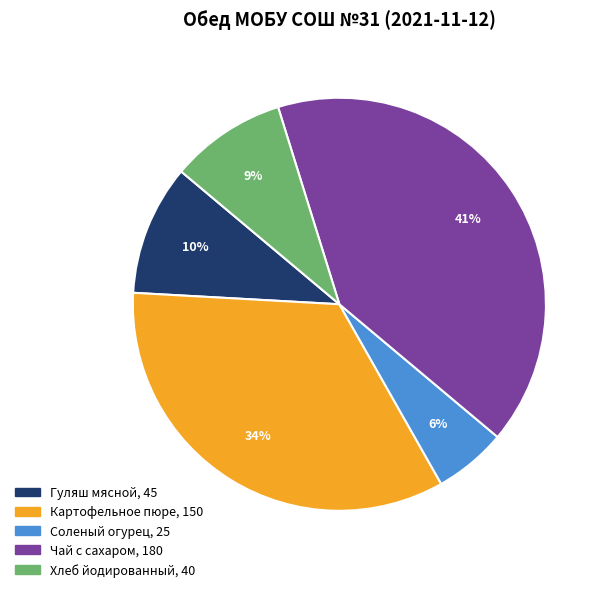

To the nearest percent, what portion does Чай с сахаром represent?

41%